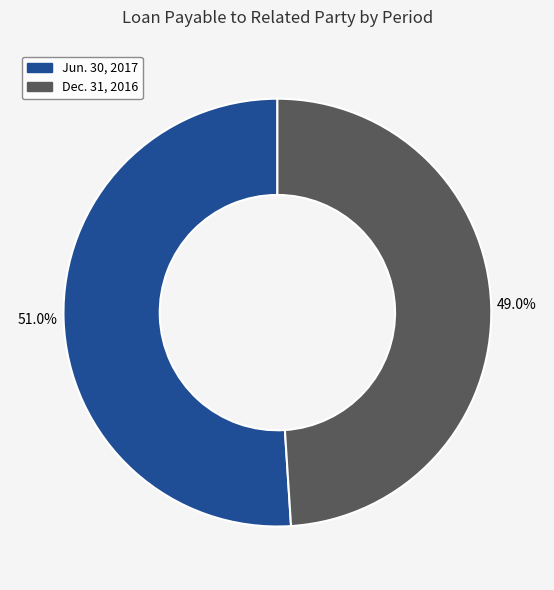

Which category accounts for the majority?

Jun. 30, 2017